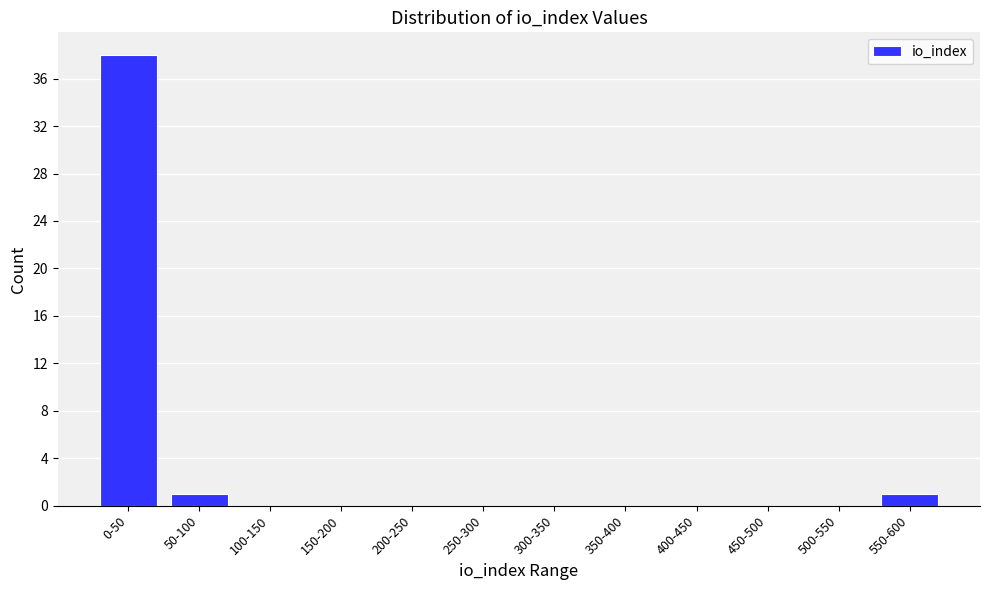

Reading right to left, what are all the values shown in this chart?

550-600=1	500-550=0	450-500=0	400-450=0	350-400=0	300-350=0	250-300=0	200-250=0	150-200=0	100-150=0	50-100=1	0-50=38